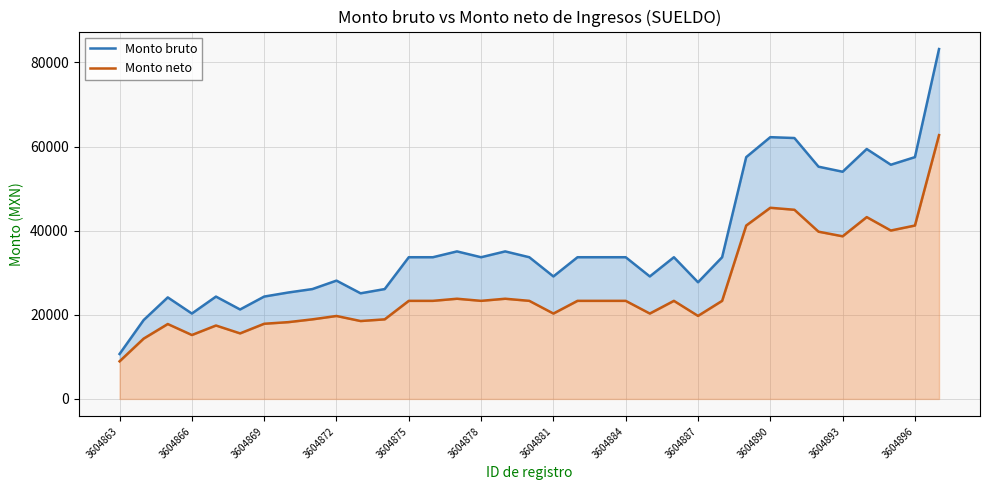

The Monto bruto series shows 29117.9 at 22. True or false?

True